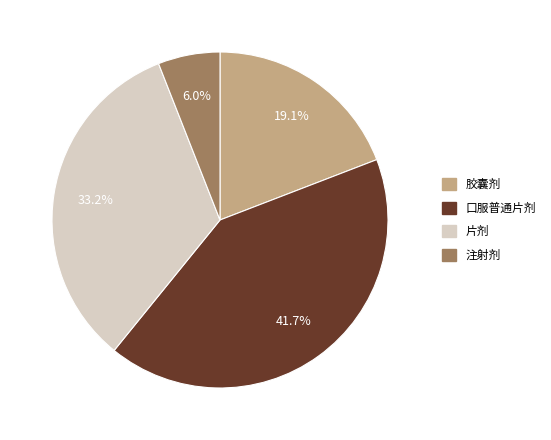

To the nearest percent, what is the combined percentage of 胶囊剂 and 片剂?

52%